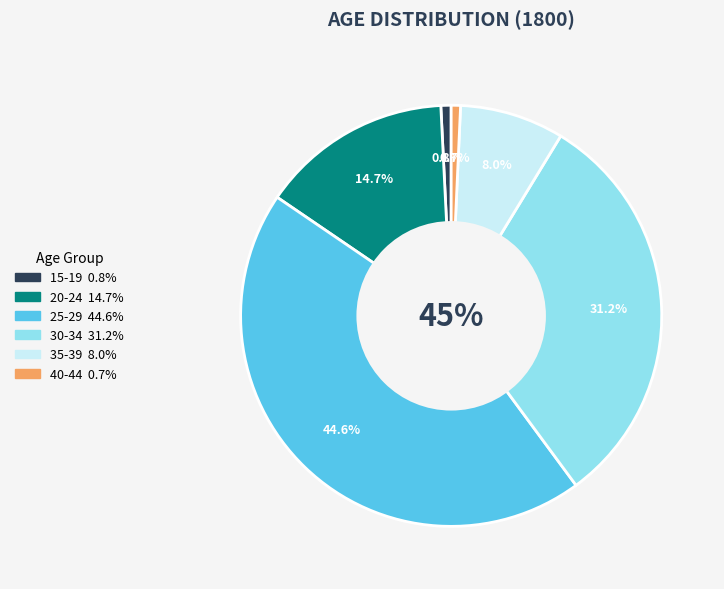

To the nearest percent, what portion does 40-44 represent?

1%